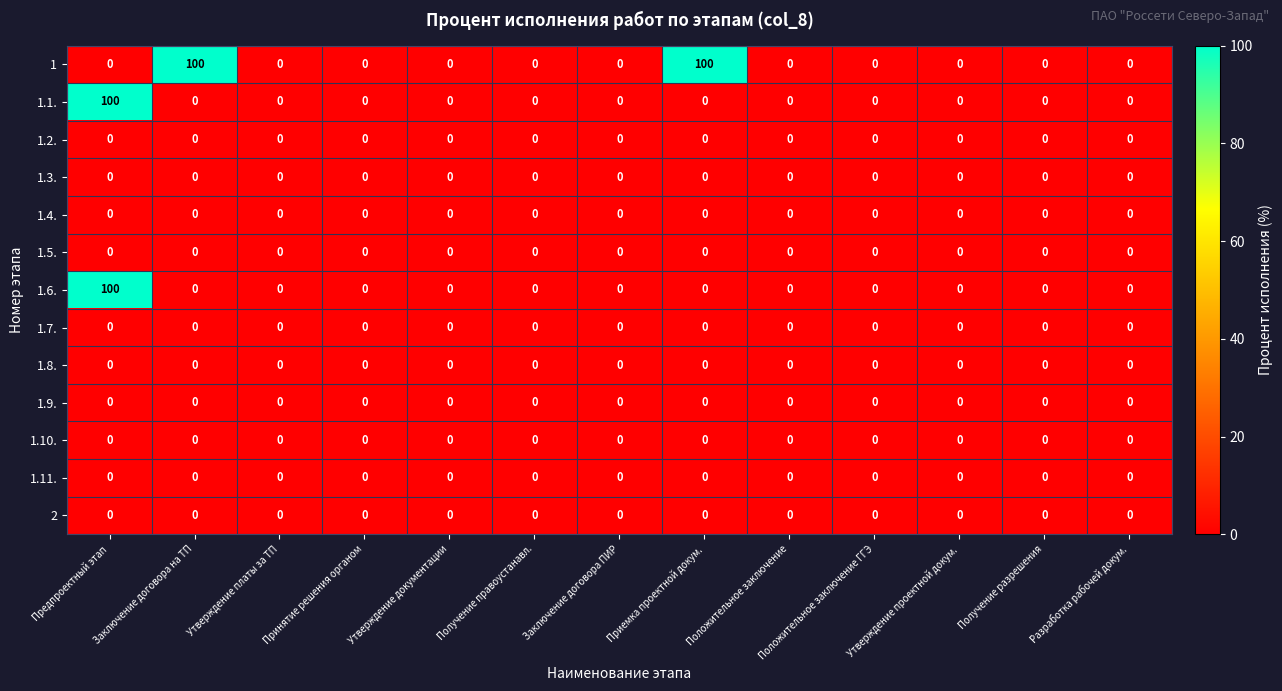

At which category is the sum across all series the highest?

Предпроектный этап